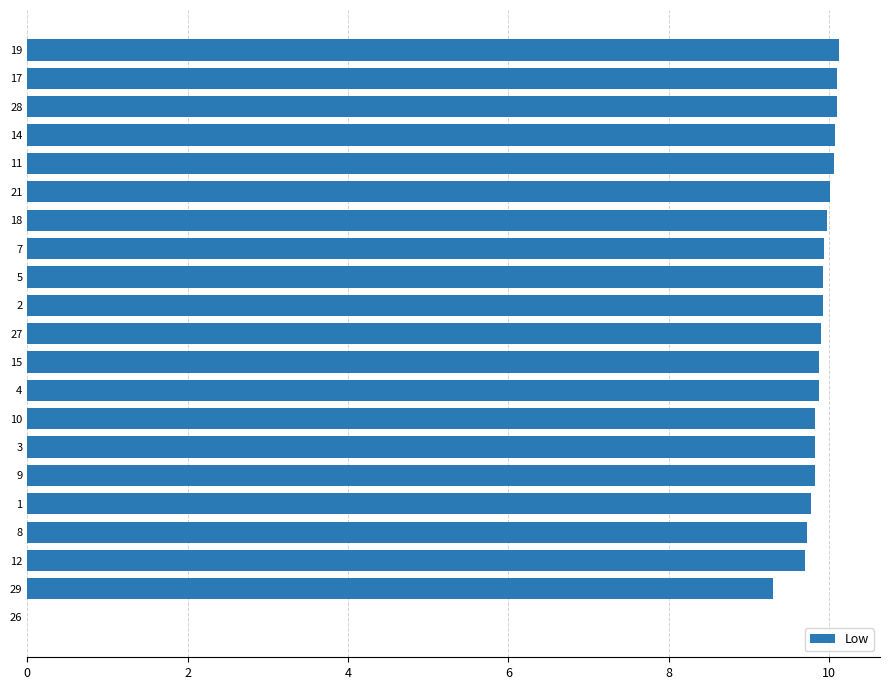

What is the maximum value shown in the chart?

10.1